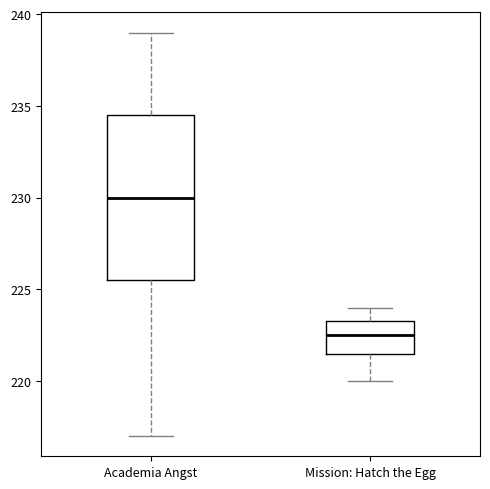

Reading left to right, transcribe this box plot: for each box, give where its median line is, the range the box spans, and where its two whiskers end, as read against the y-axis. The values are not printed on the chart, so give them approximately, as read against the axis.

Academia Angst: median 230.0, box 225.5 to 234.5, whiskers 217.0 to 239.0
Mission: Hatch the Egg: median 222.5, box 221.5 to 223.5, whiskers 220.0 to 224.0